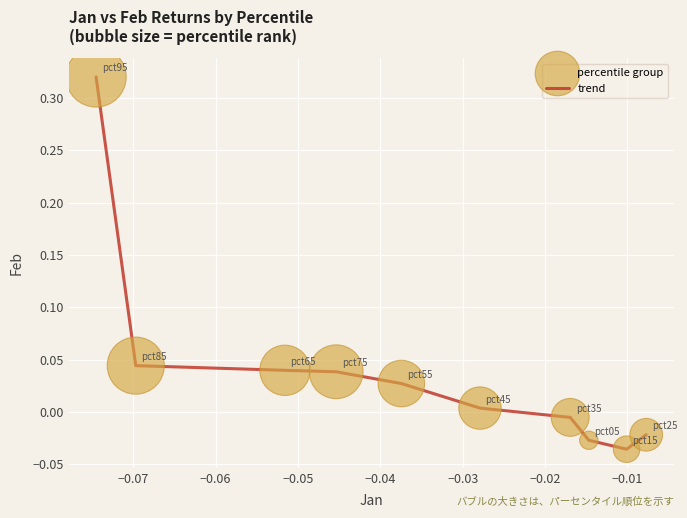

What is the difference between the maximum and minimum values?

0.4